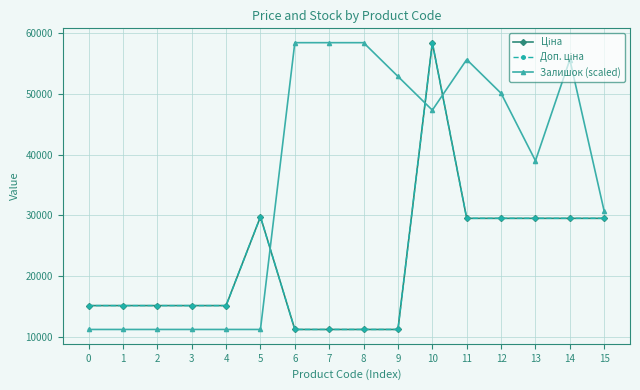

True or false: Ціна and Доп. ціна cross at least once.

False